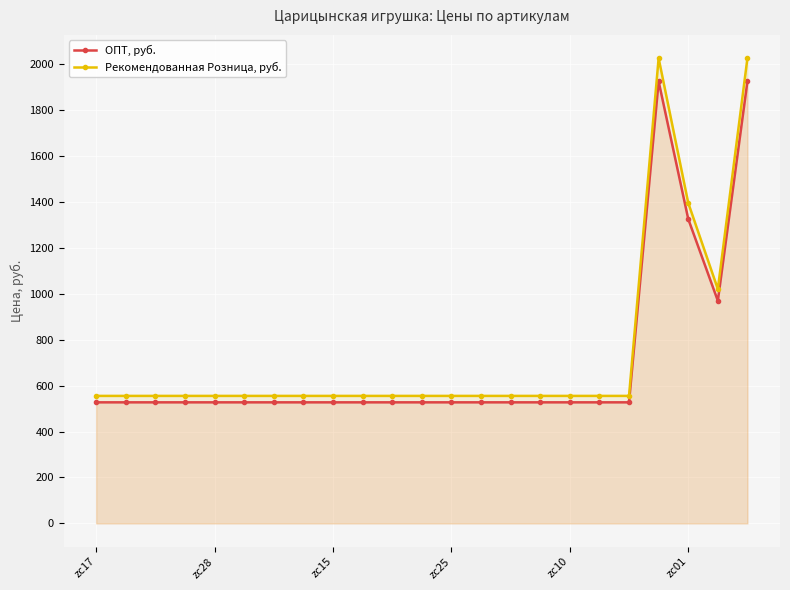

List the series in order of their peak value, lowest first.

ОПТ, руб., Рекомендованная Розница, руб.